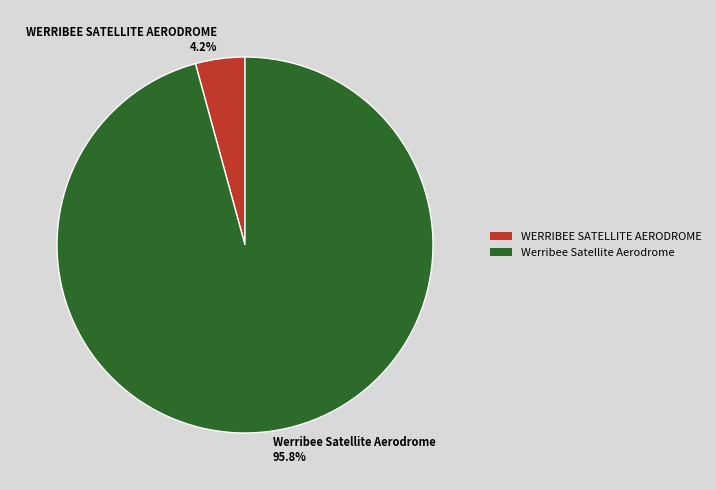

Which has a higher value, WERRIBEE SATELLITE AERODROME or Werribee Satellite Aerodrome?

Werribee Satellite Aerodrome